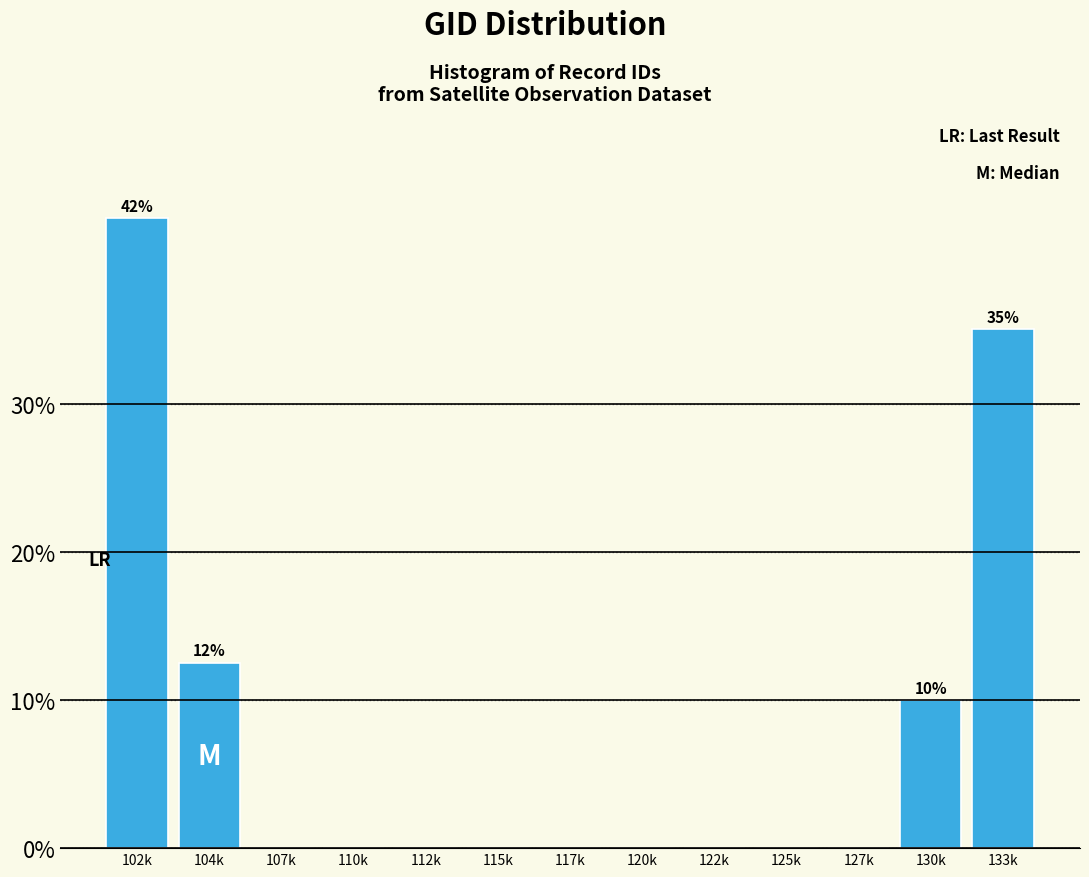

Reading left to right, list all the values displayed in this chart.

102k=42.5	104k=12.5	107k=0.0	110k=0.0	112k=0.0	115k=0.0	117k=0.0	120k=0.0	122k=0.0	125k=0.0	127k=0.0	130k=10.0	133k=35.0